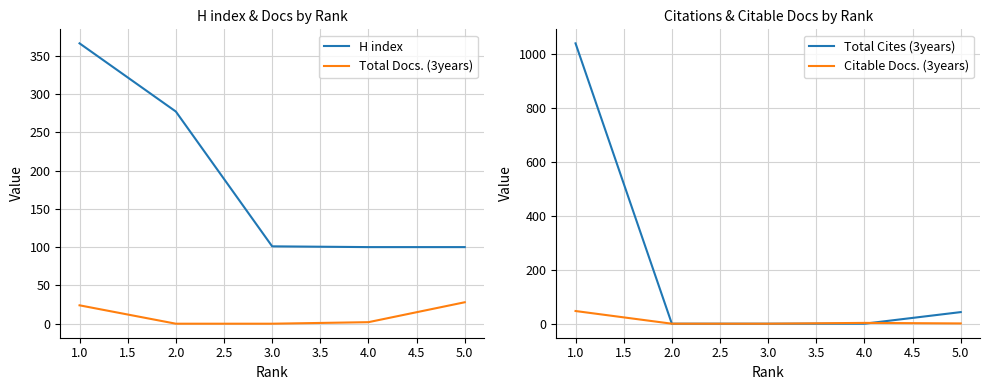

Which series ends up on top after the final intersection of Total Docs. (3years) and Total Cites (3years)?

Total Docs. (3years)